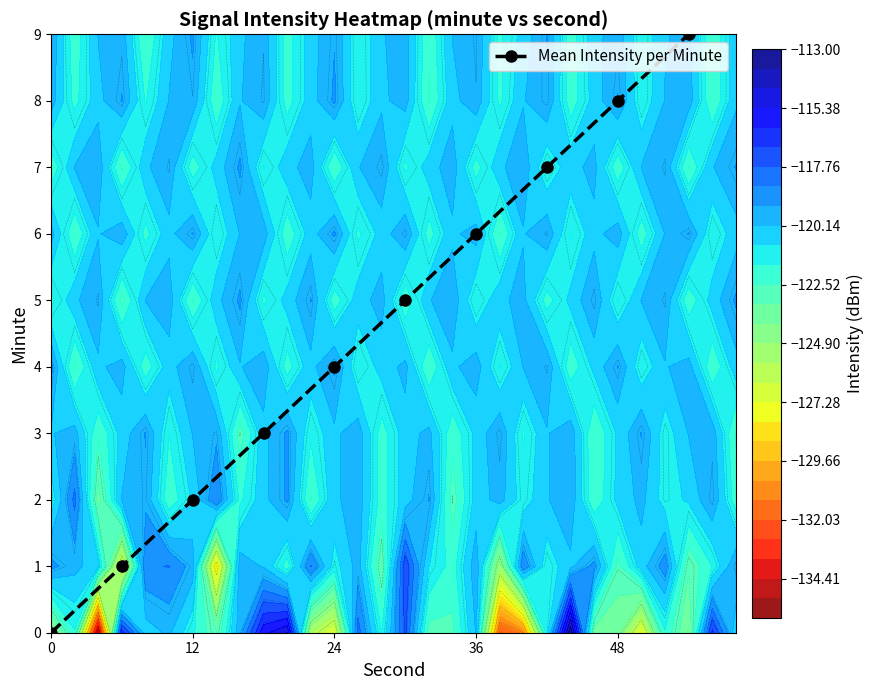

What is the maximum value for Mean Intensity per Minute?

9